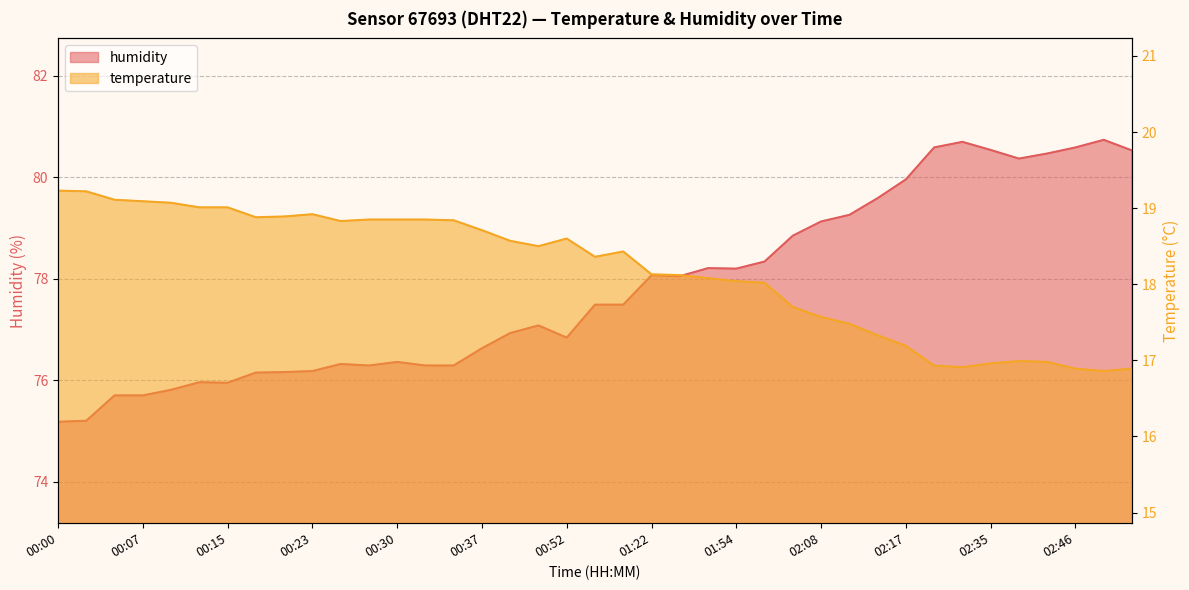

List the series in order of their peak value, highest first.

humidity, temperature